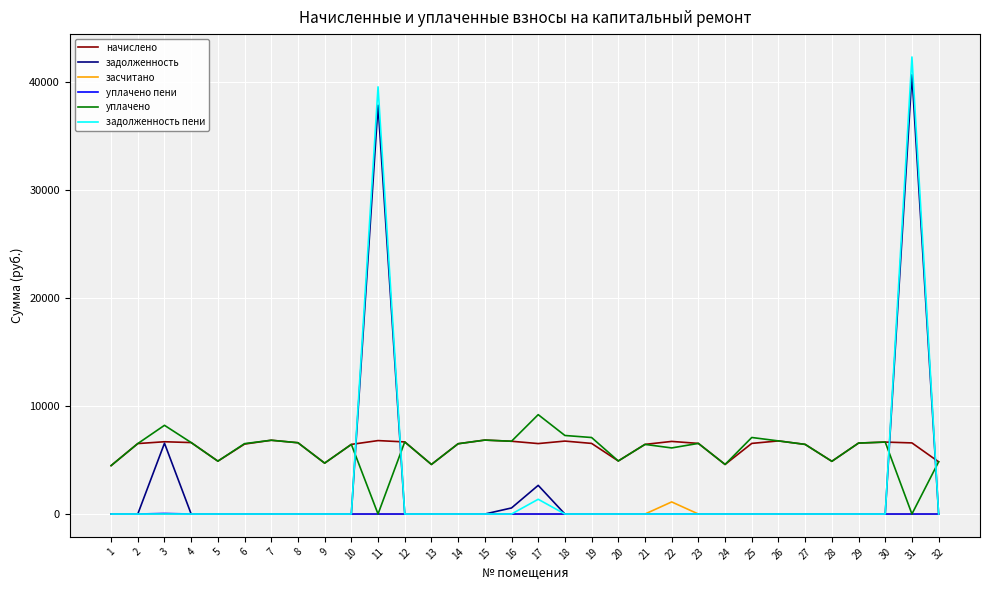

What is the difference between the highest and lowest values at 27?

6451.2